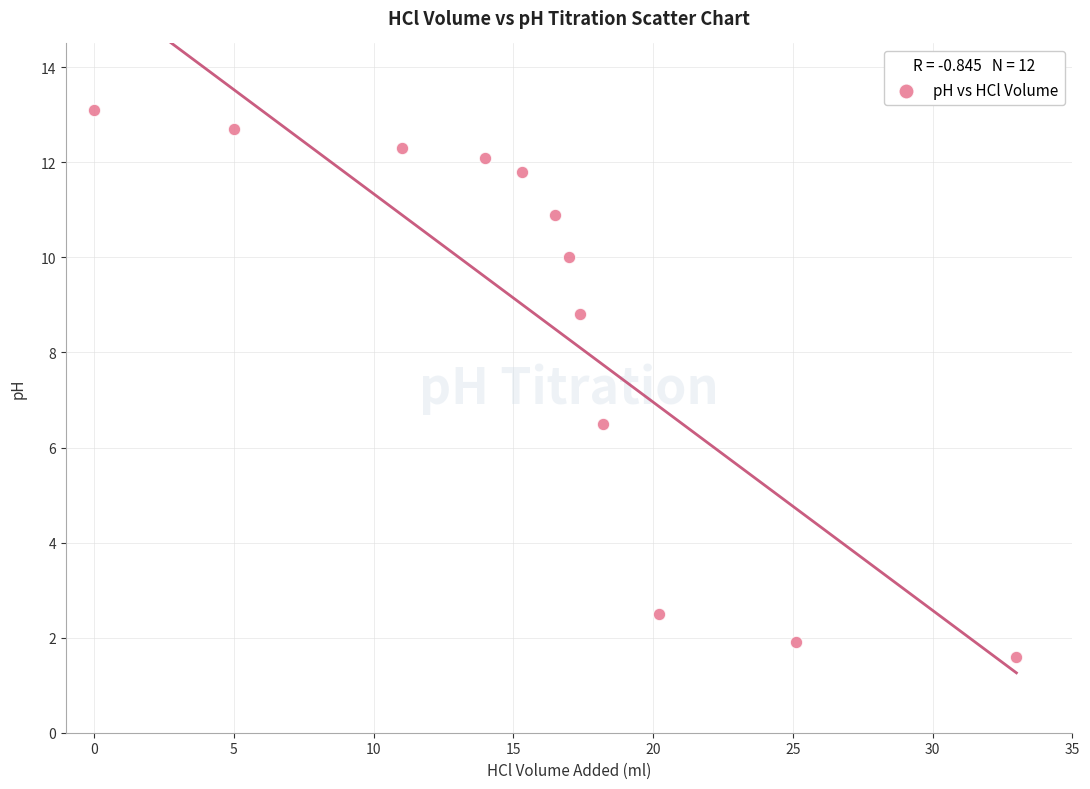

What Y value in the scatter plot is closest to 7?

6.5